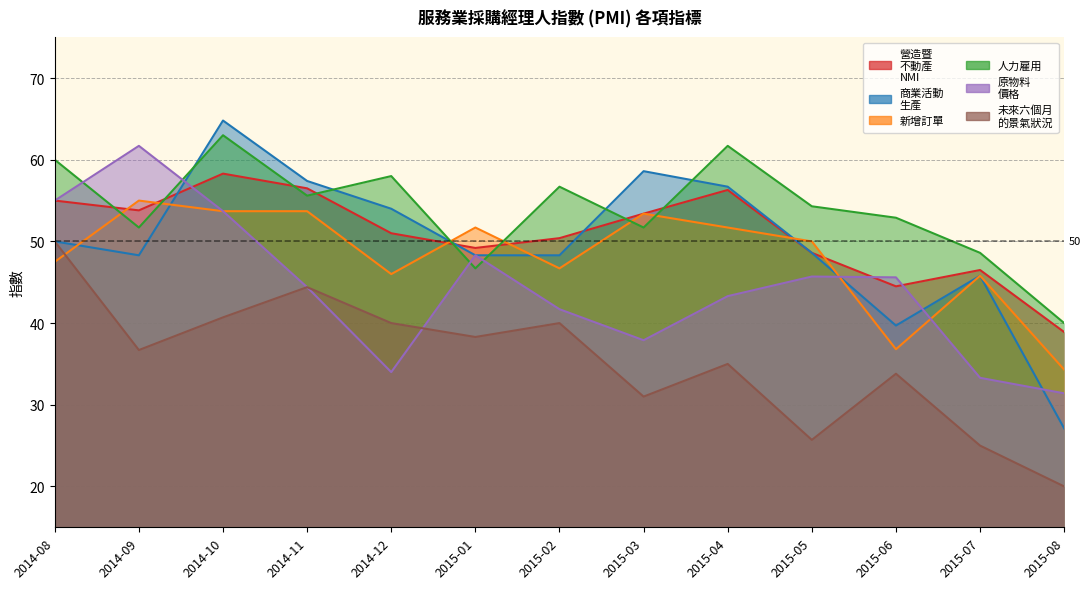

Which series changed the most between 2014-09 and 2014-11?

原物料
價格